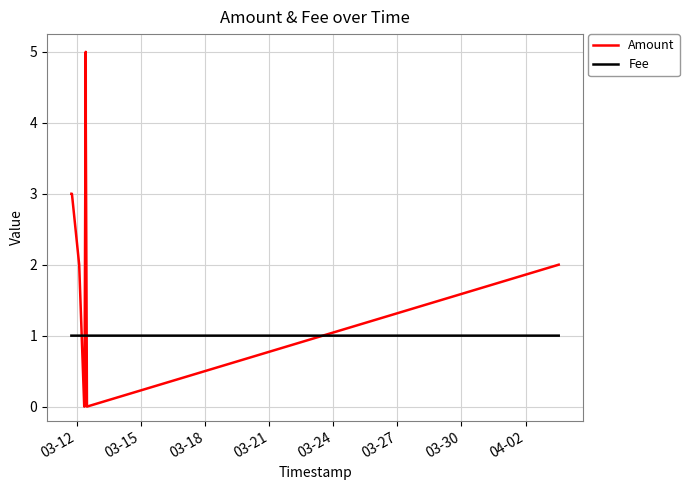

List the series in order of their peak value, lowest first.

Fee, Amount